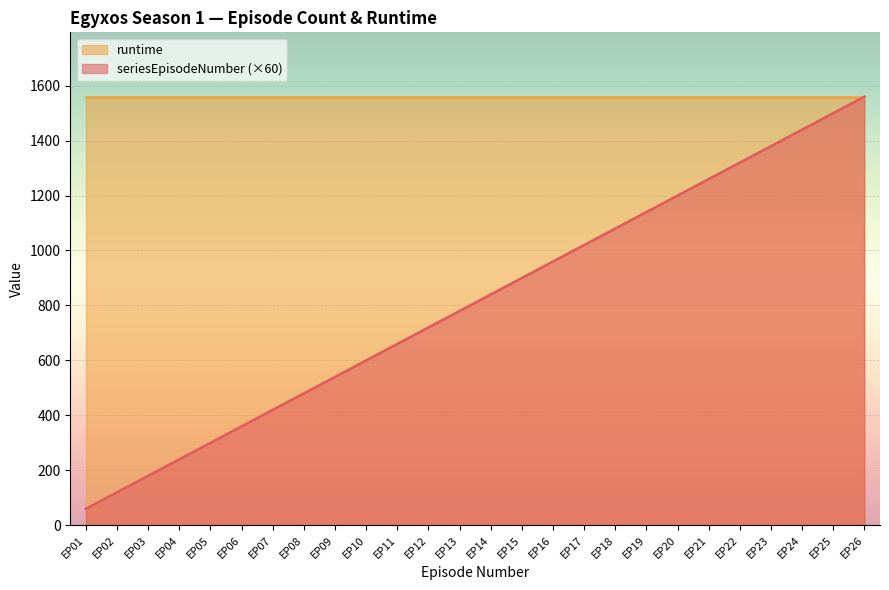

What is the change in value from EP20 to EP24?

+240